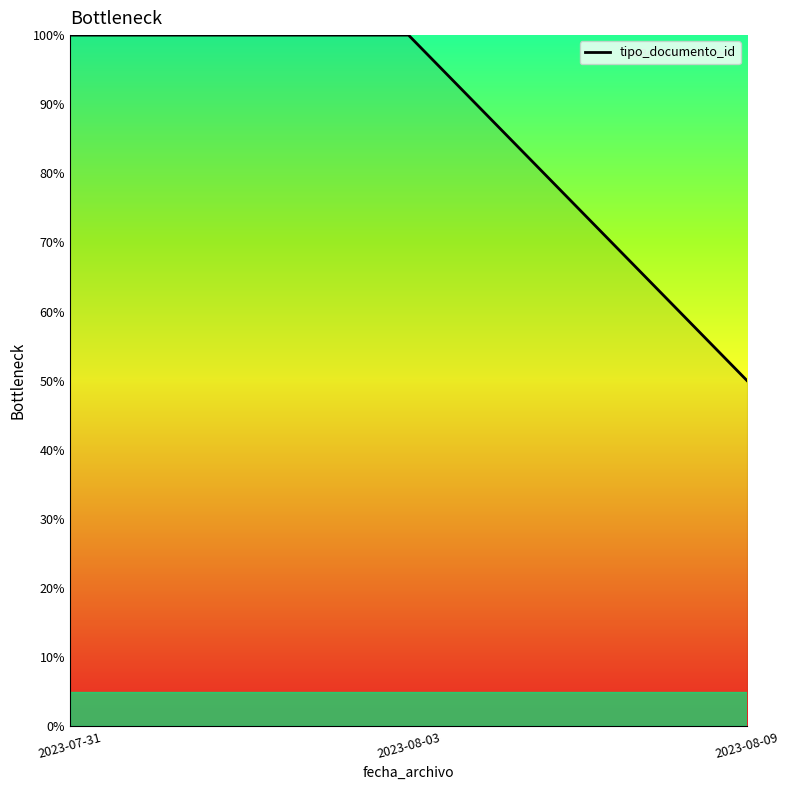

Does the chart have visible grid lines?

No